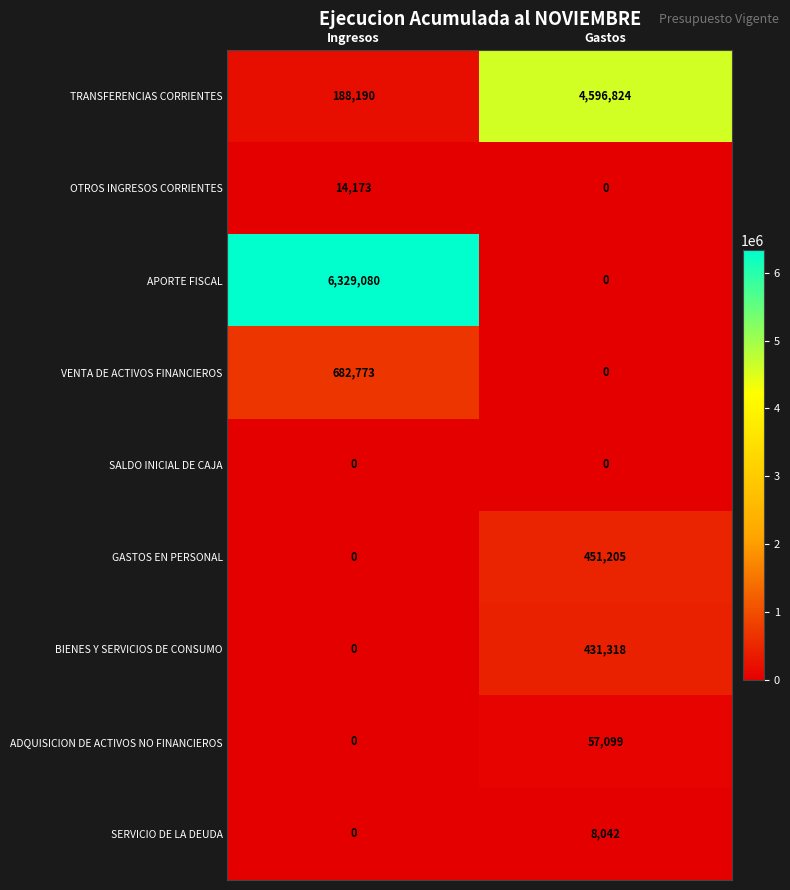

Count the number of categories in the chart.

2